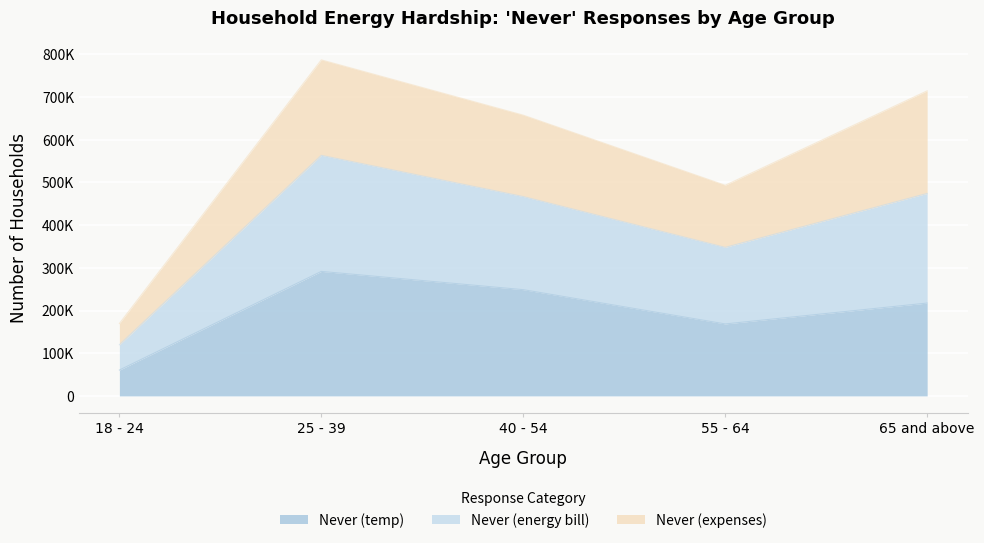

Rank the categories by Never (energy bill) value from lowest to highest.

18 - 24, 55 - 64, 40 - 54, 65 and above, 25 - 39